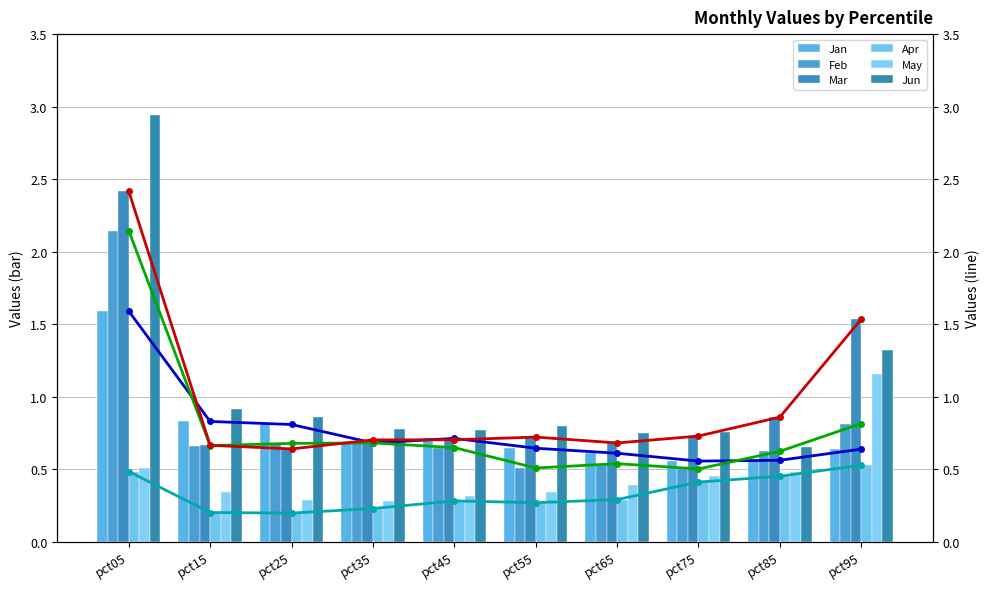

Does the chart contain any negative values?

No